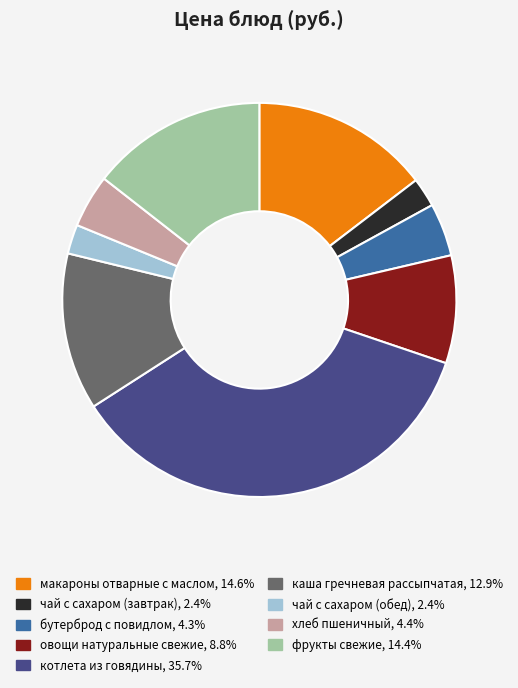

The хлеб пшеничный slice represents 15% of the pie. True or false?

False